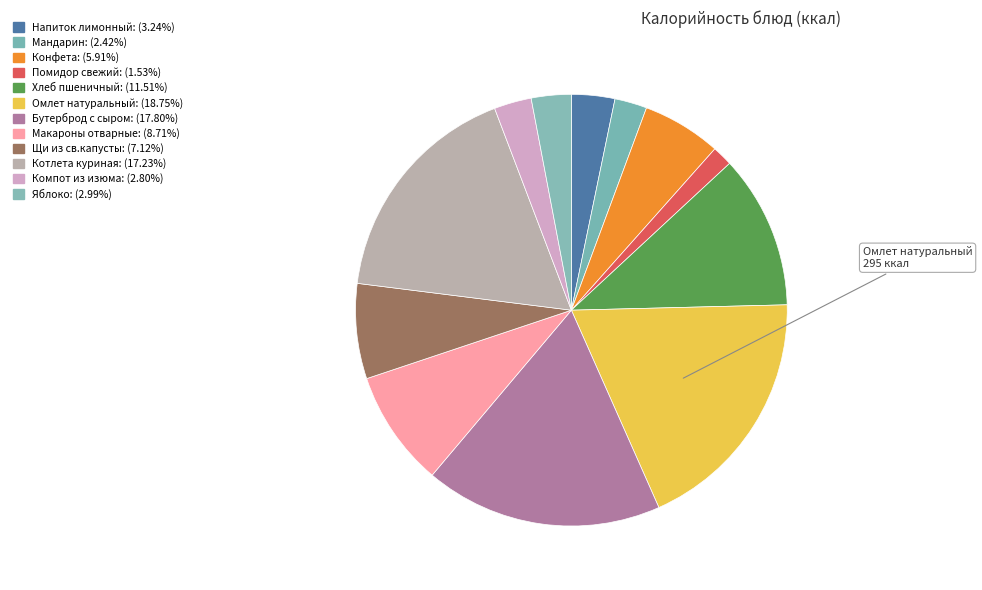

Count the number of slices in the pie.

12